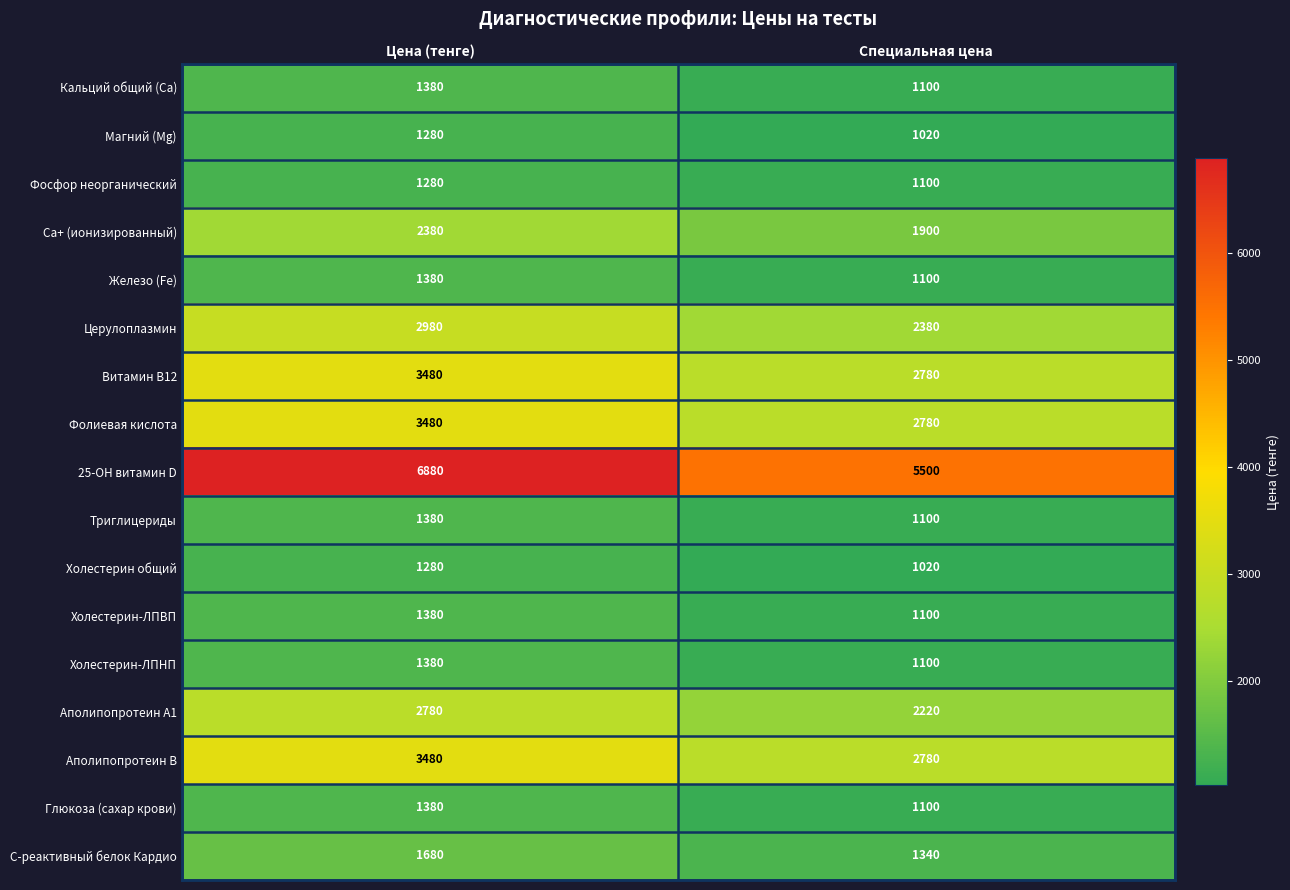

True or false: Холестерин общий has a value of 1280 at Цена (тенге).

True